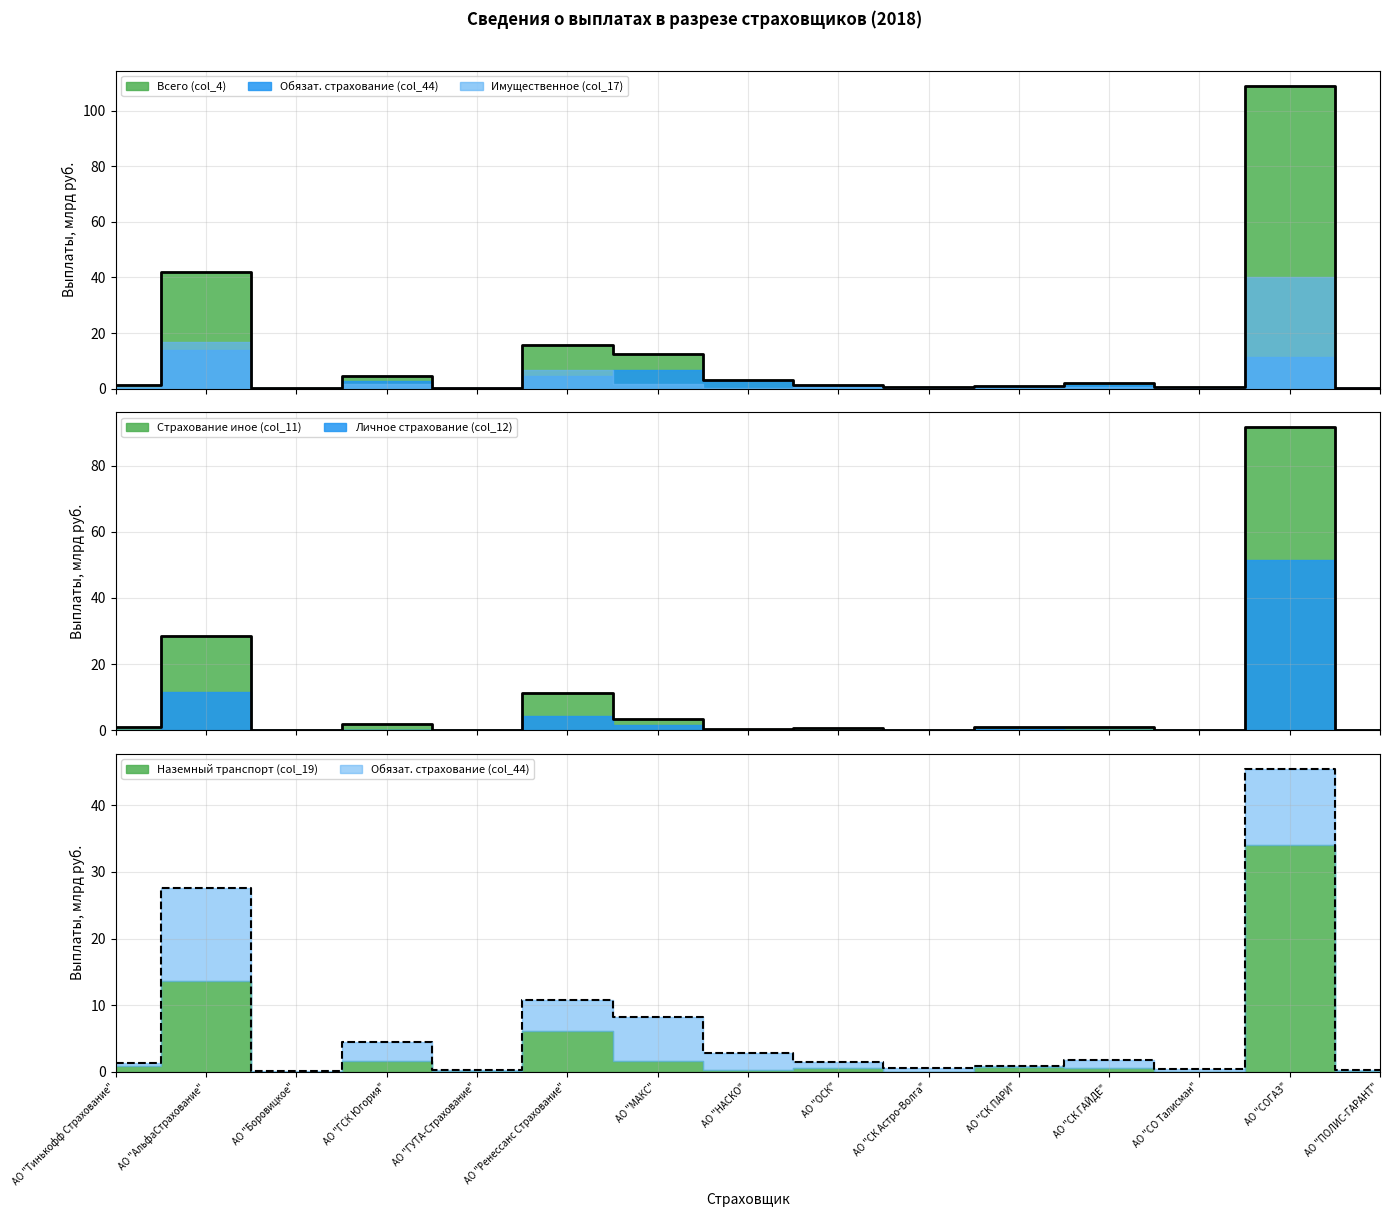

Count the number of categories in the chart.

15